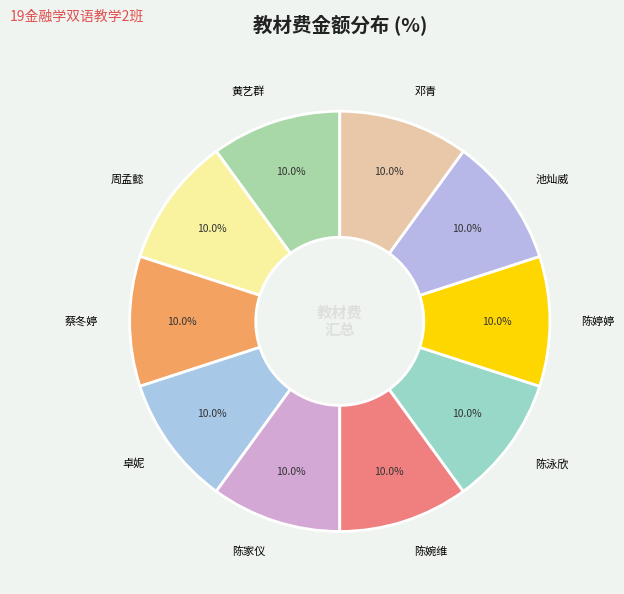

What is the ratio of the value at 陈婷婷 to the value at 陈婉维?

1.0